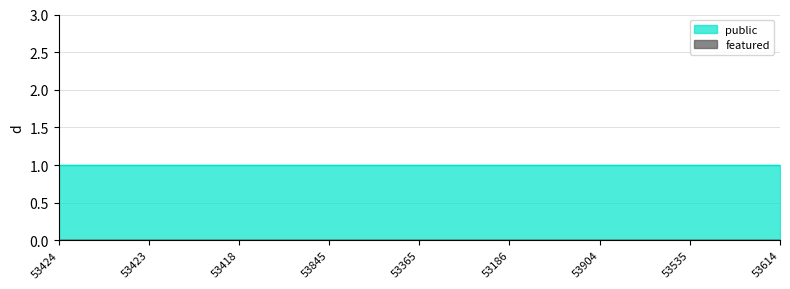

Between 53418 and 53614, which series saw the biggest shift?

public